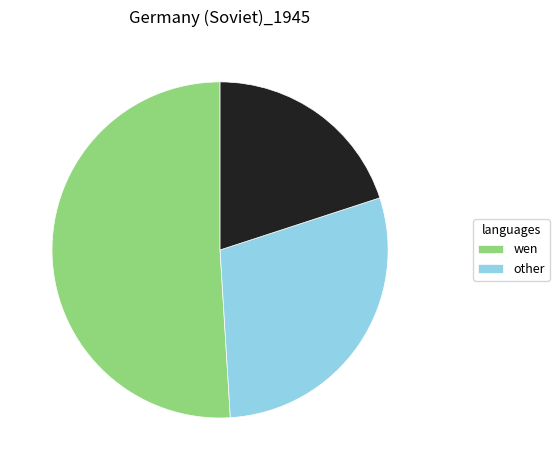

Does any single category account for the majority?

Yes